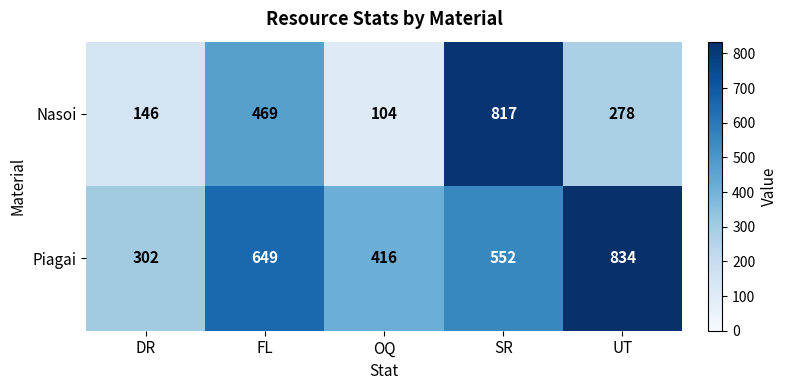

At which label is Nasoi closest to 460?

FL